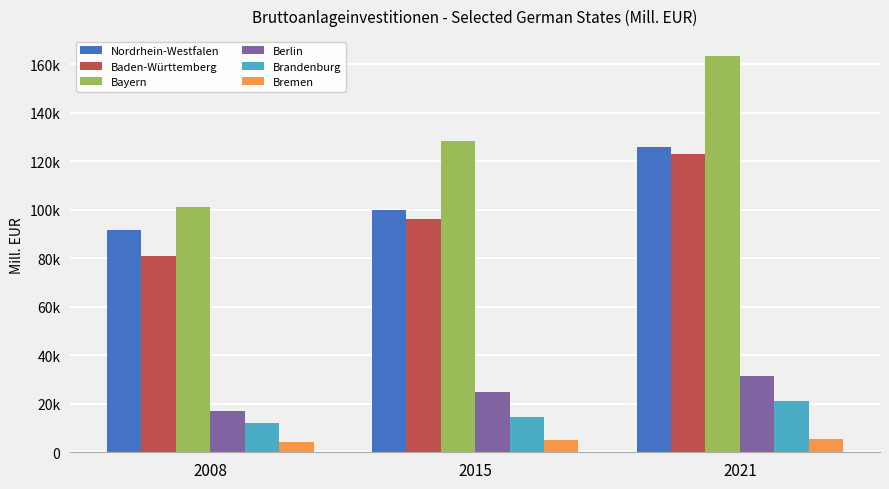

Are the bars grouped side by side (vs. stacked)?

Yes